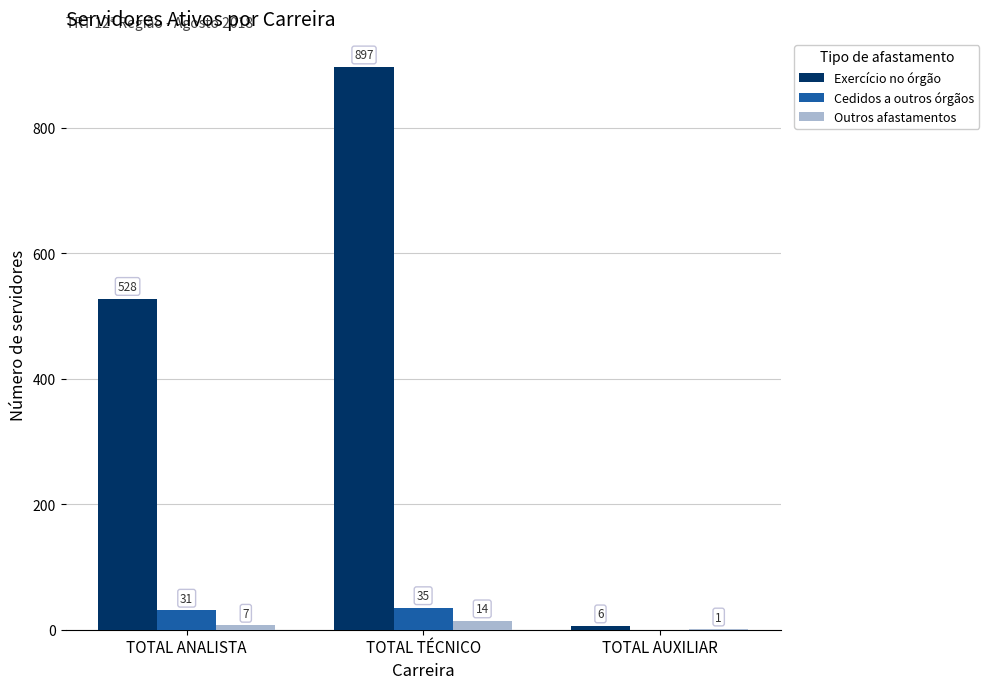

What is the maximum value for Exercício no órgão?

897